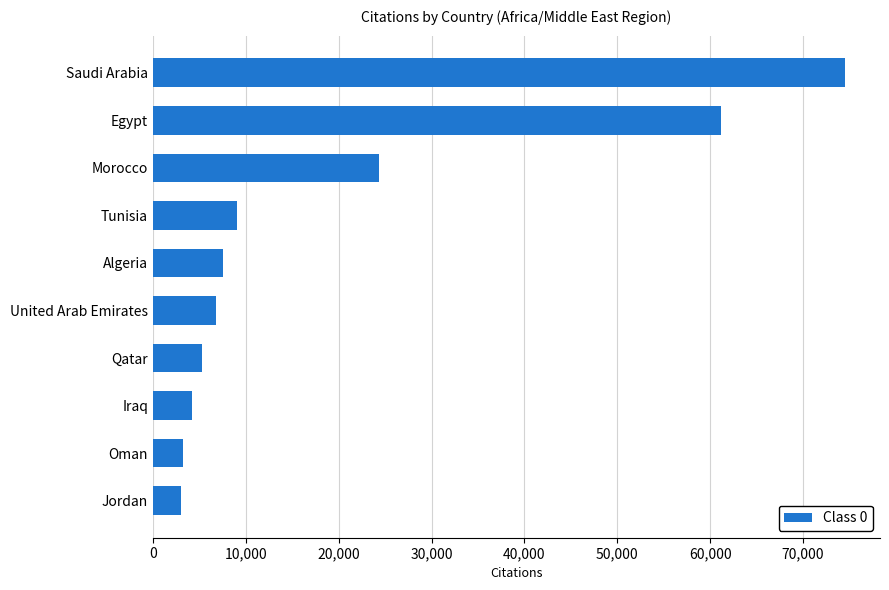

Are the bars horizontal?

Yes